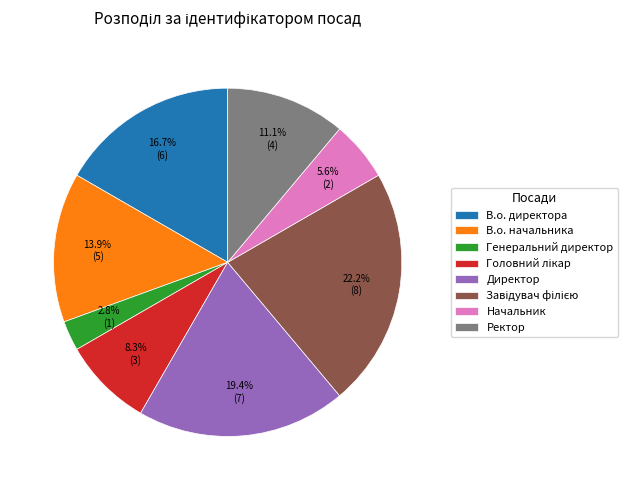

What is the total percentage of В.о. директора and Ректор?

27.8%